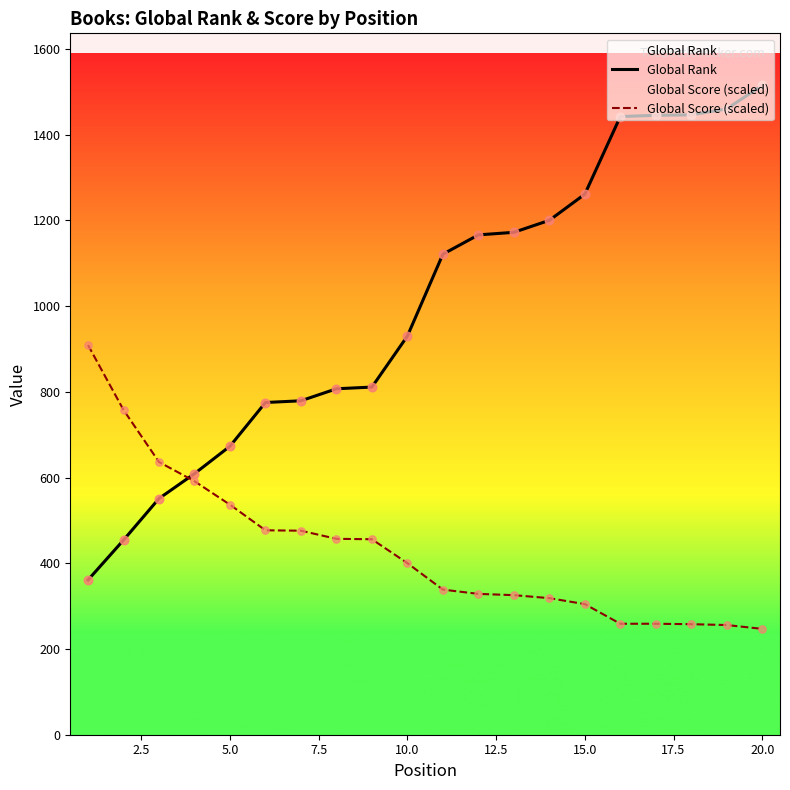

Which series has the largest total across all categories?

Global Rank